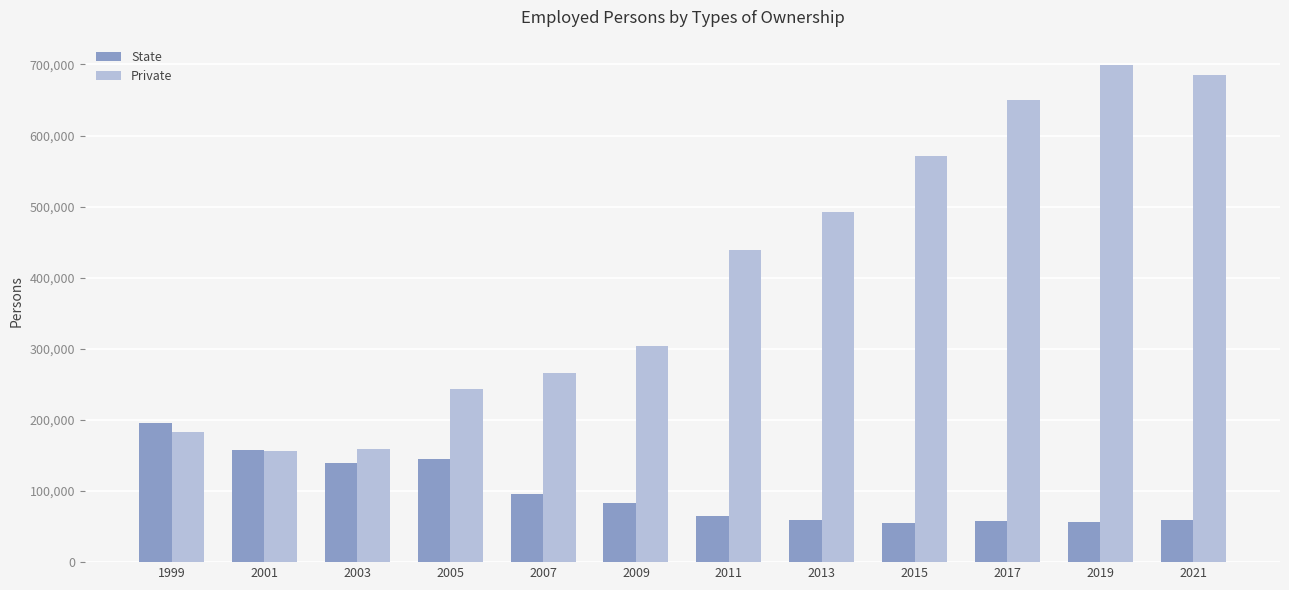

What is the total value across all series at 2009?

387462